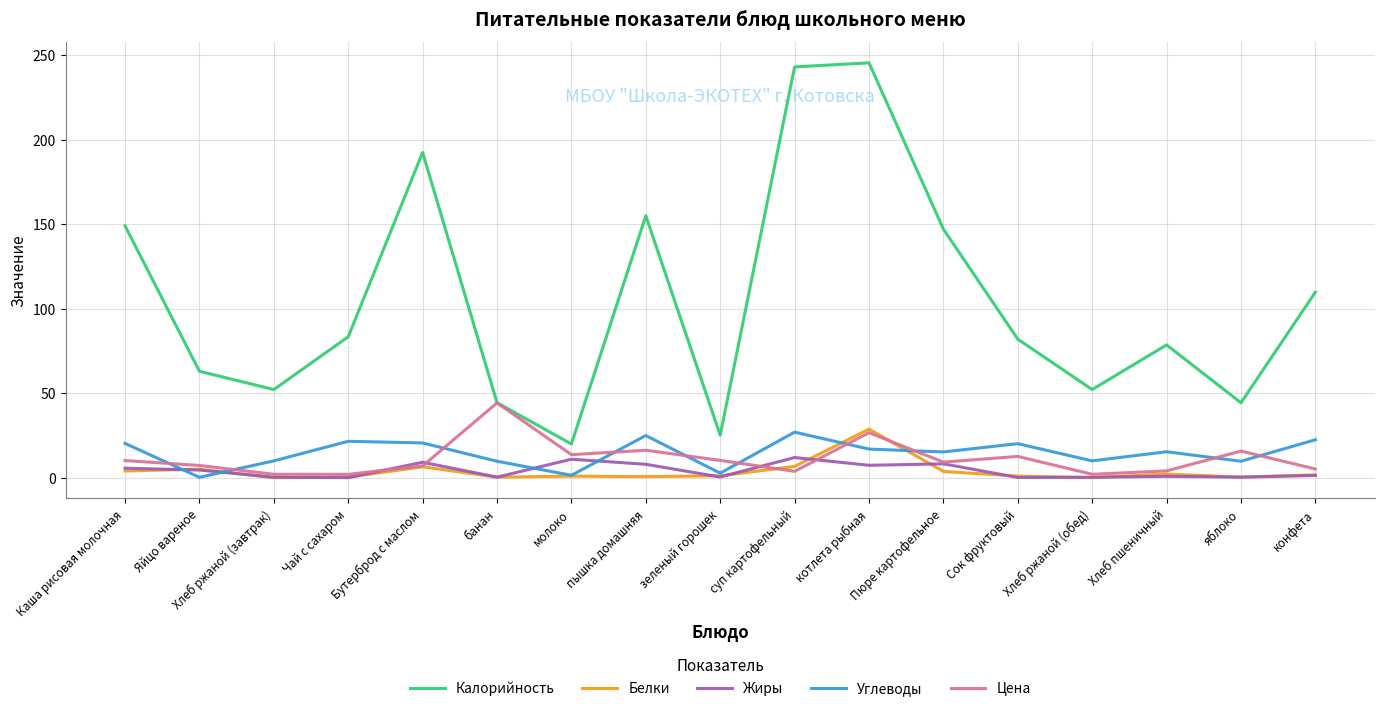

At which label does Белки reach its peak?

котлета рыбная